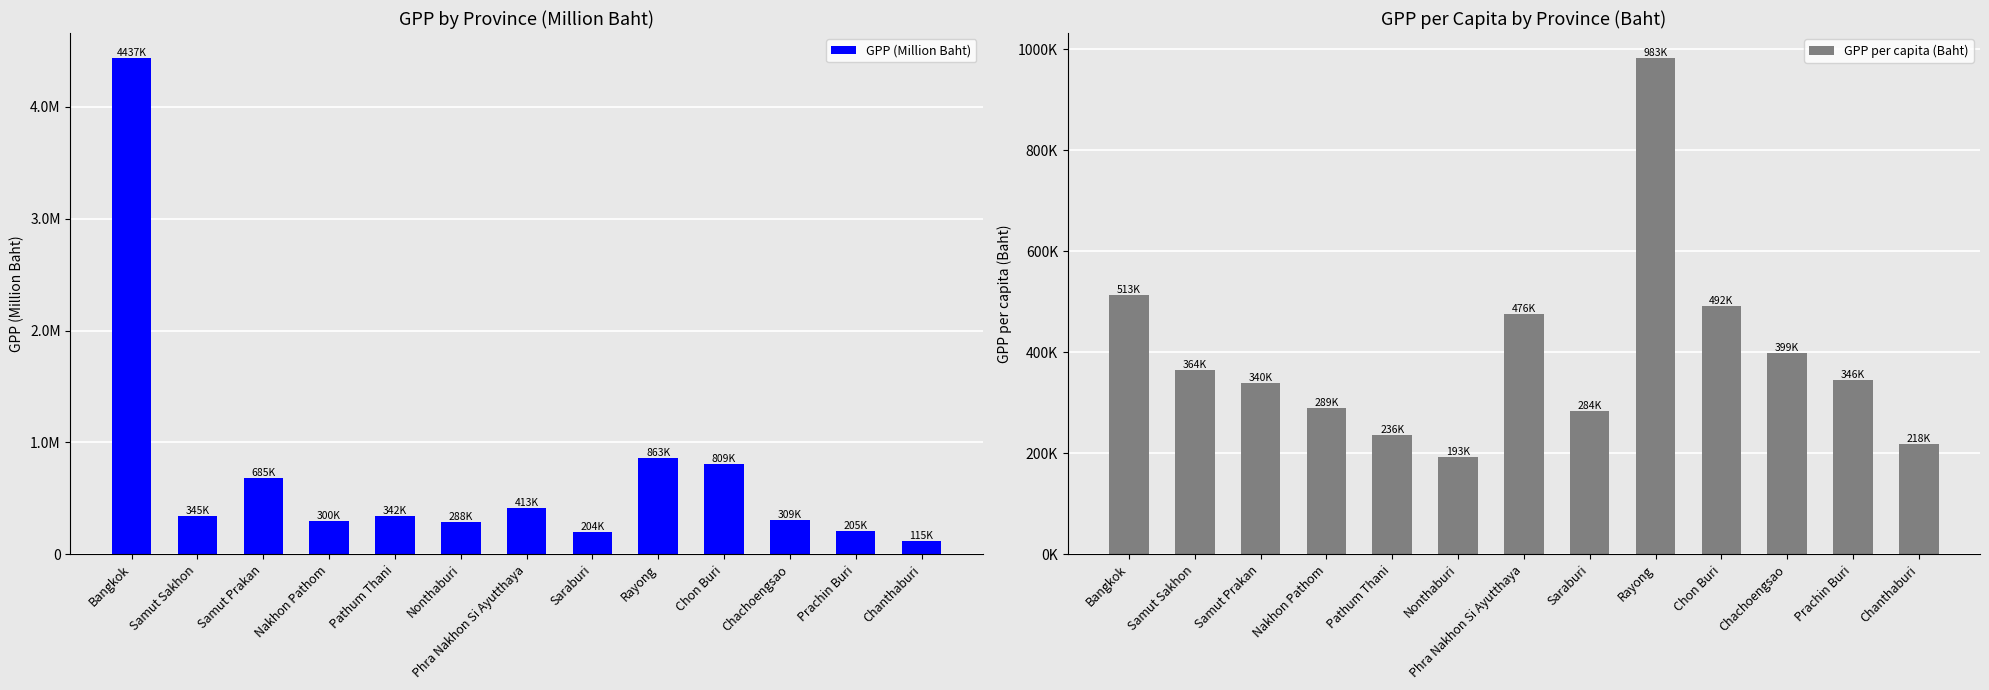

Rank the categories by GPP per capita (Baht) value from highest to lowest.

Rayong, Bangkok, Chon Buri, Phra Nakhon Si Ayutthaya, Chachoengsao, Samut Sakhon, Prachin Buri, Samut Prakan, Nakhon Pathom, Saraburi, Pathum Thani, Chanthaburi, Nonthaburi